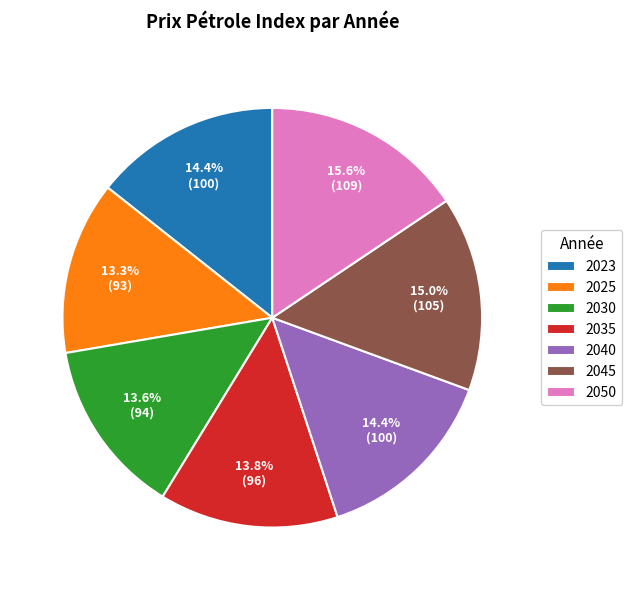

Does 2030 account for over 50% of the chart?

No